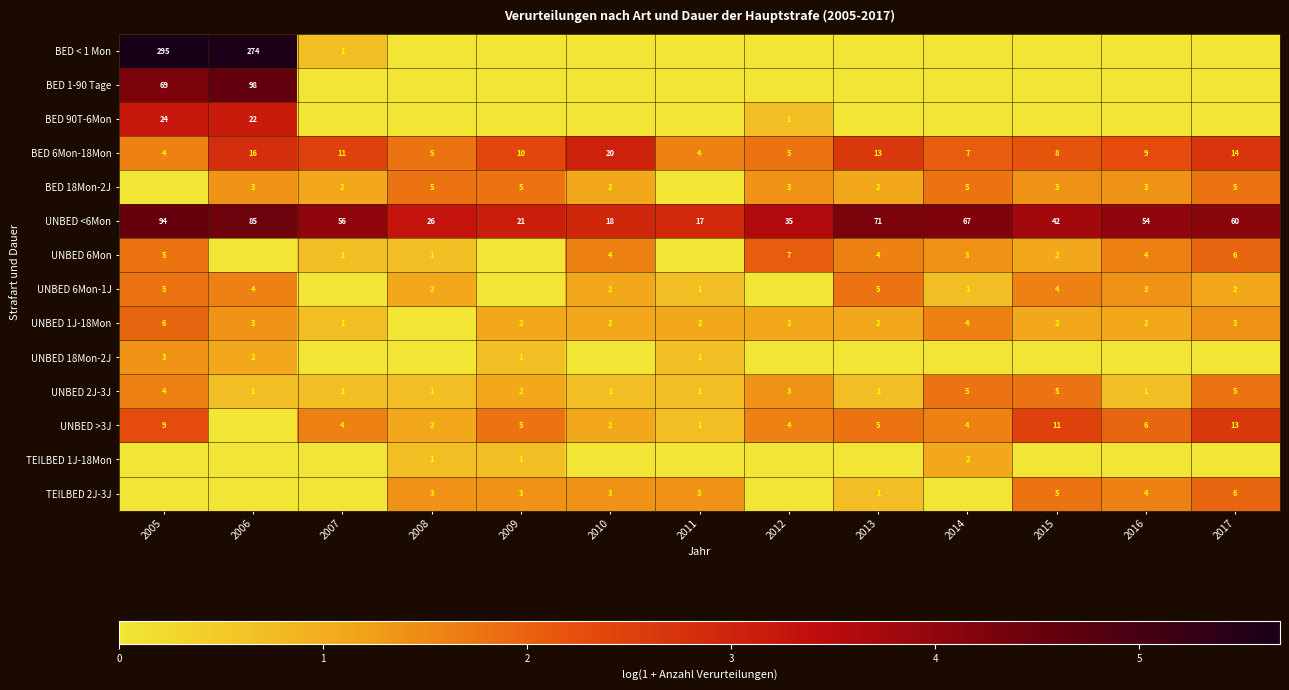

Is it true that UNBED 18Mon-2J equals 1 at 2009?

True